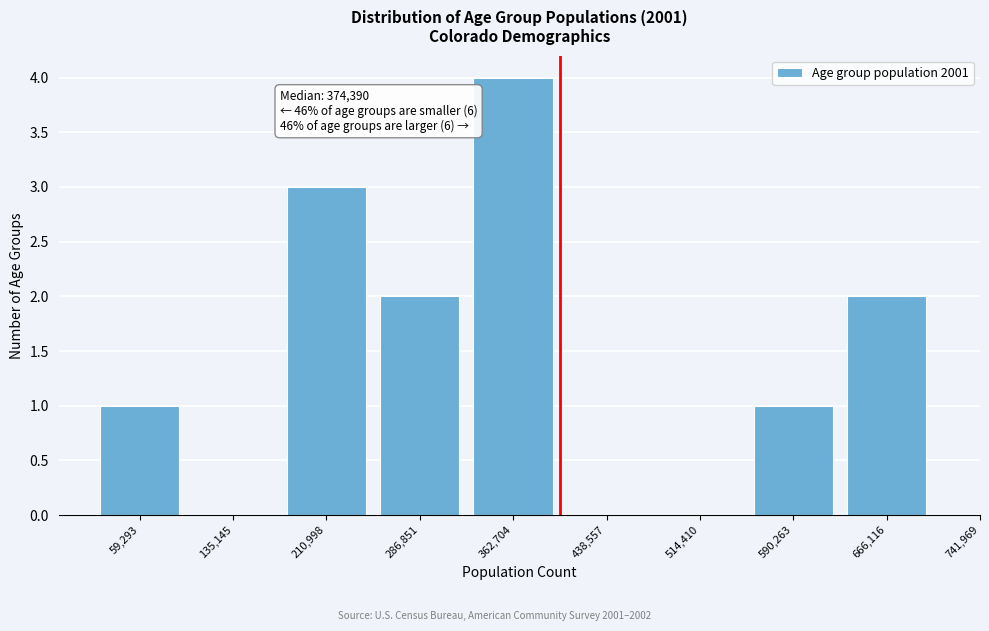

Reading right to left, list all the values displayed in this chart.

666,116=2	590,263=1	514,410=0	438,557=0	362,704=4	286,851=2	210,998=3	135,145=0	59,293=1